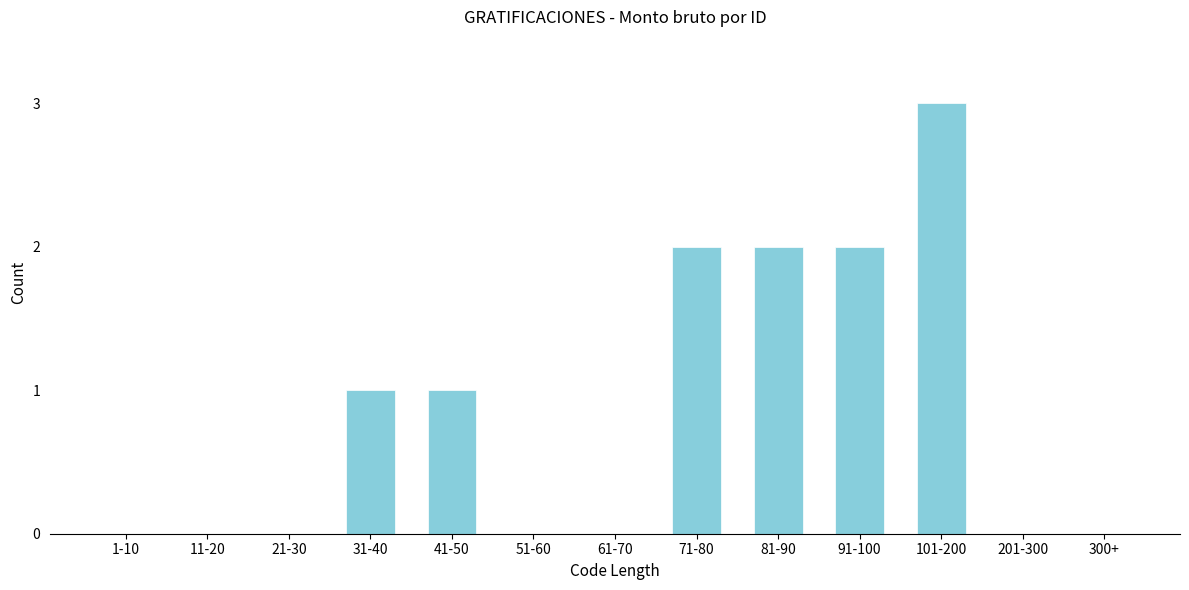

Reading left to right, extract all data points from this chart.

1-10=0	11-20=0	21-30=0	31-40=1	41-50=1	51-60=0	61-70=0	71-80=2	81-90=2	91-100=2	101-200=3	201-300=0	300+=0